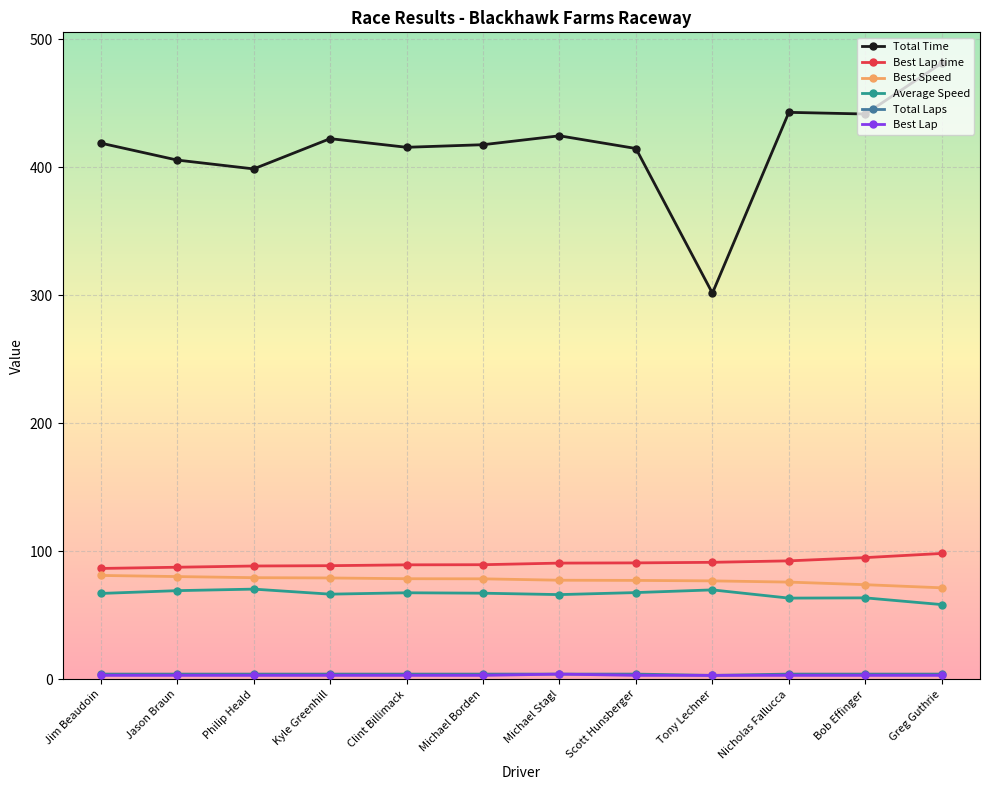

Is this an area chart (filled region under the line)?

No